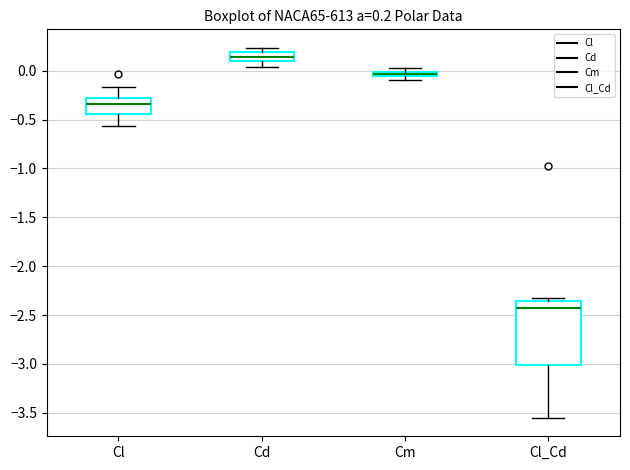

Comparing the boxes themselves (not the whiskers), which one is the tallest?

Cl_Cd